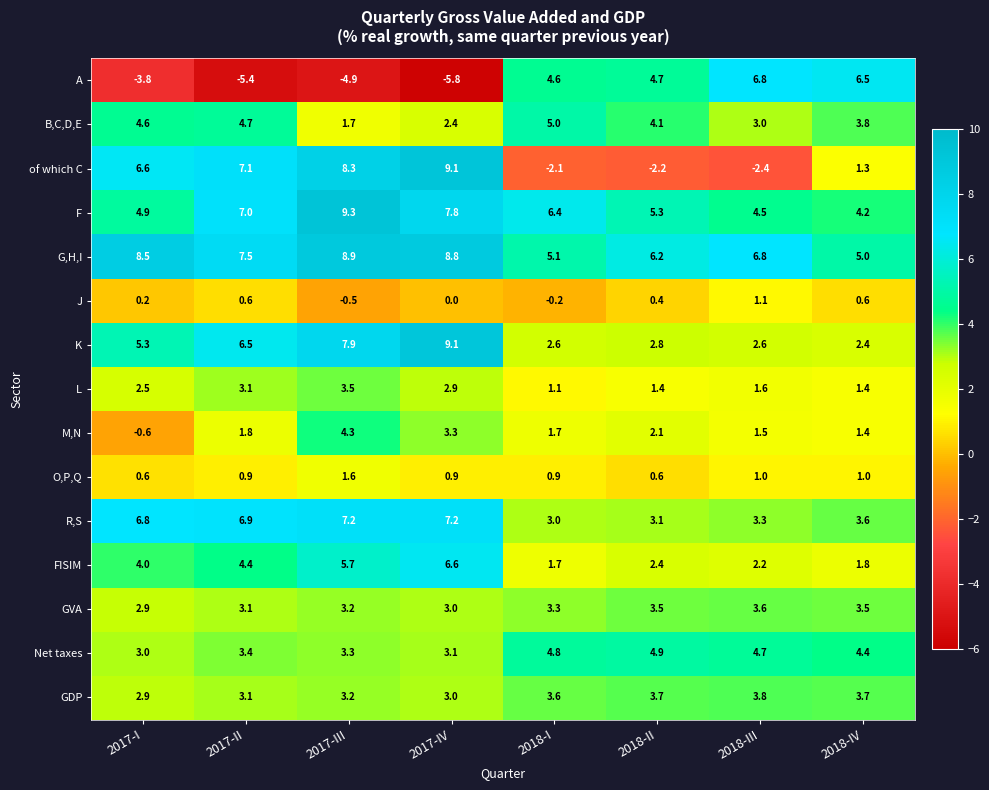

What is the total value across all series at 2017-I?

48.4